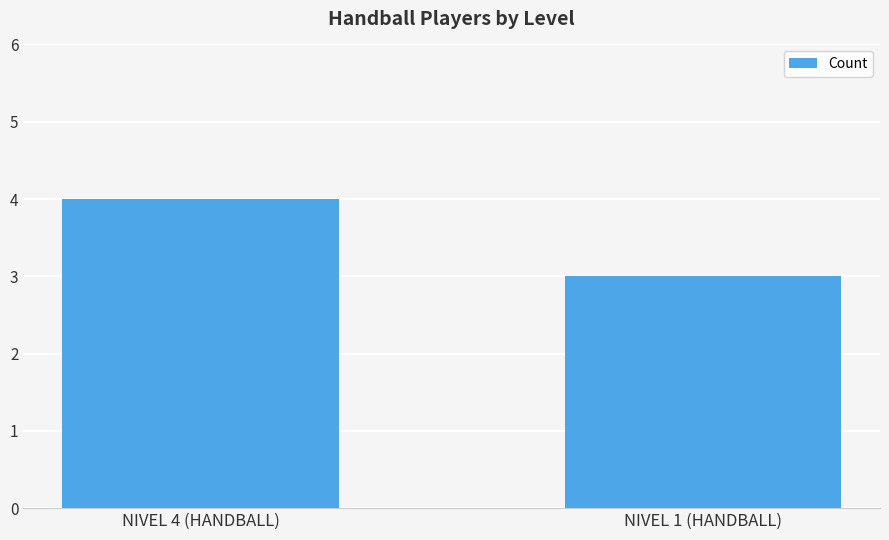

At which label is the value closest to 3?

NIVEL 1 (HANDBALL)